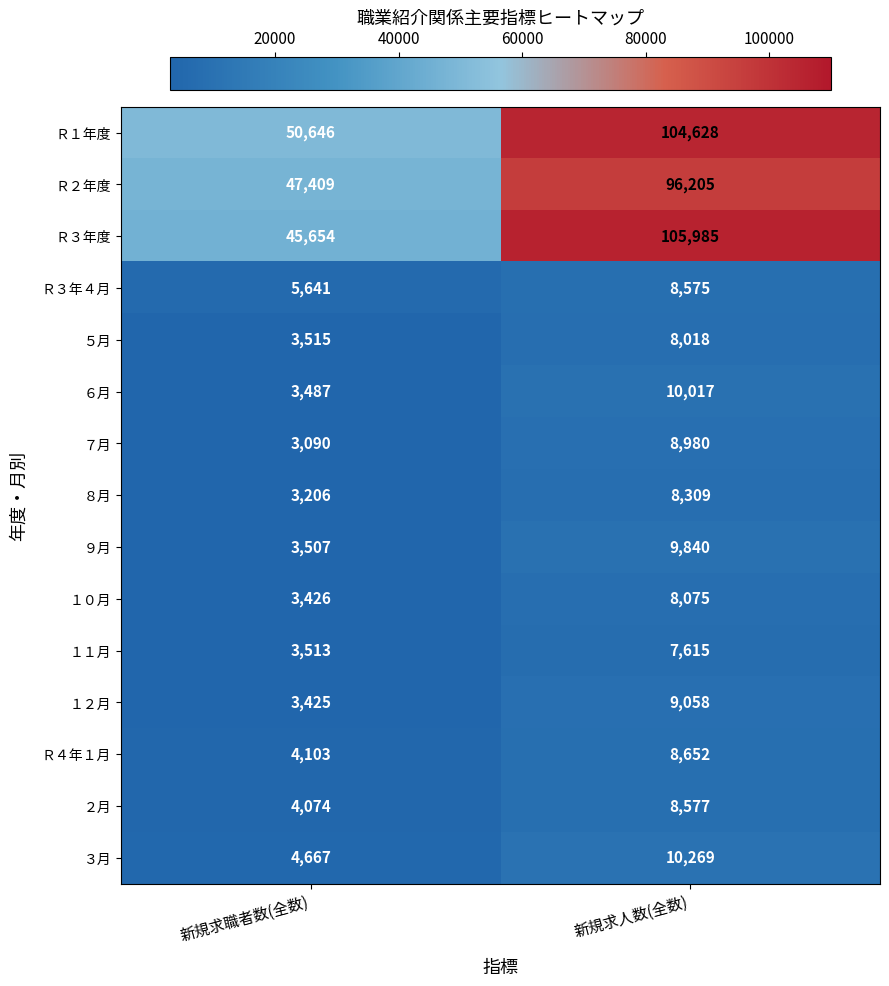

True or false: ８月 has a value of 8309 at 新規求人数(全数).

True